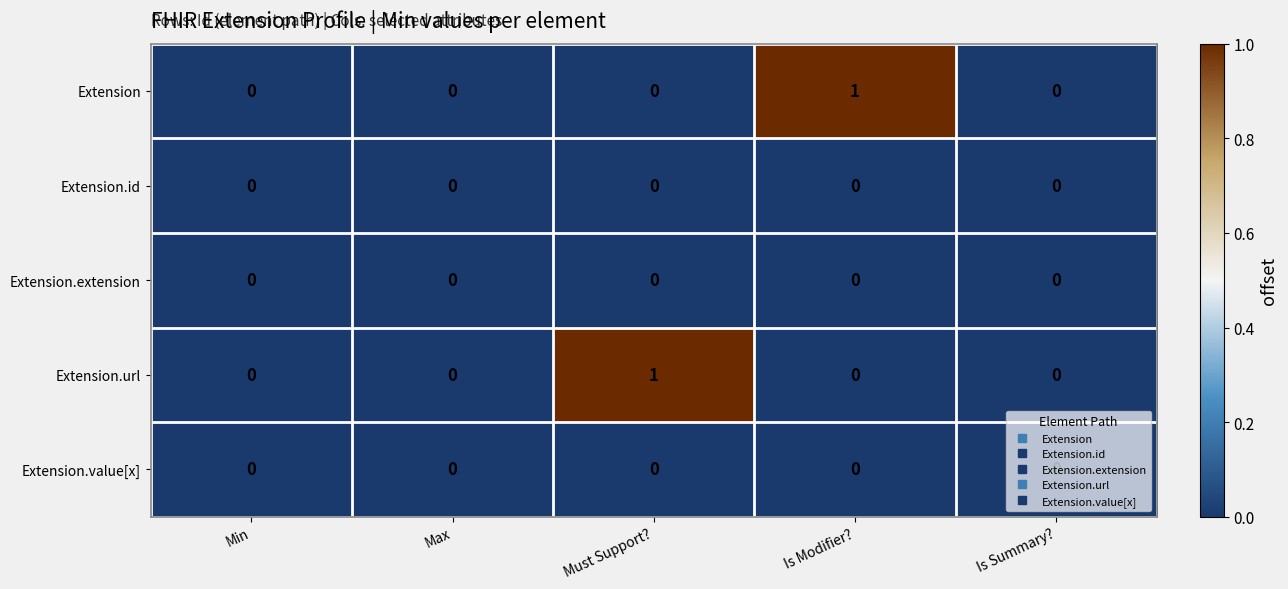

Which series changed the most between Min and Must Support??

Extension.url